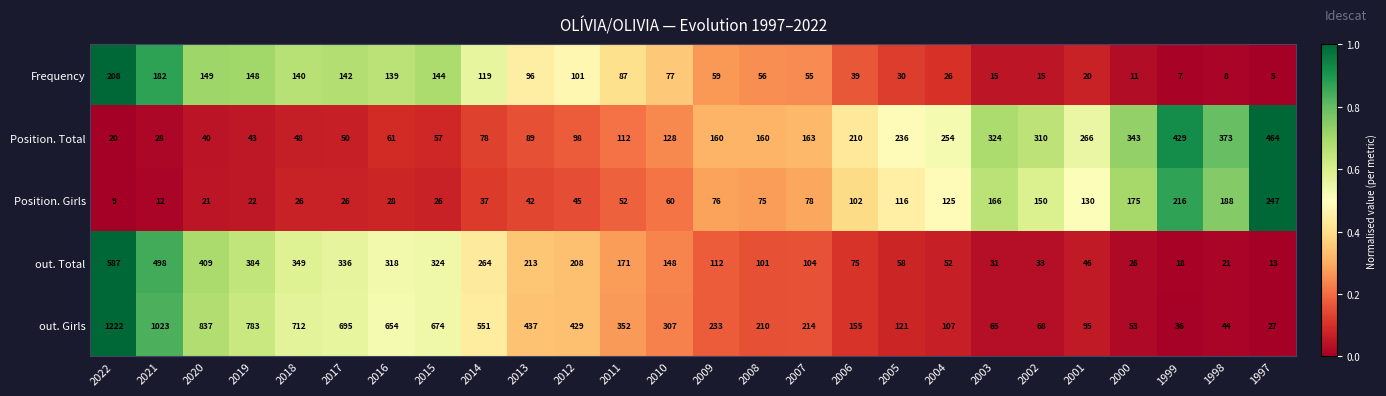

At 2013, list the series in order from smallest to largest.

Position. Girls, Position. Total, Frequency, out. Total, out. Girls